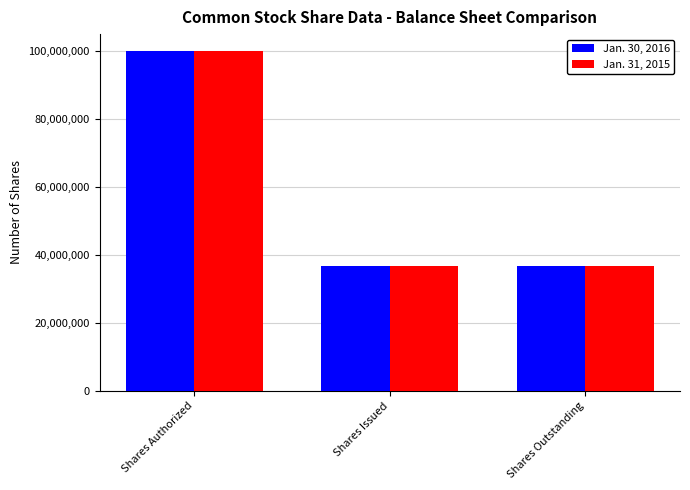

At which category is the sum across all series the highest?

Shares Authorized